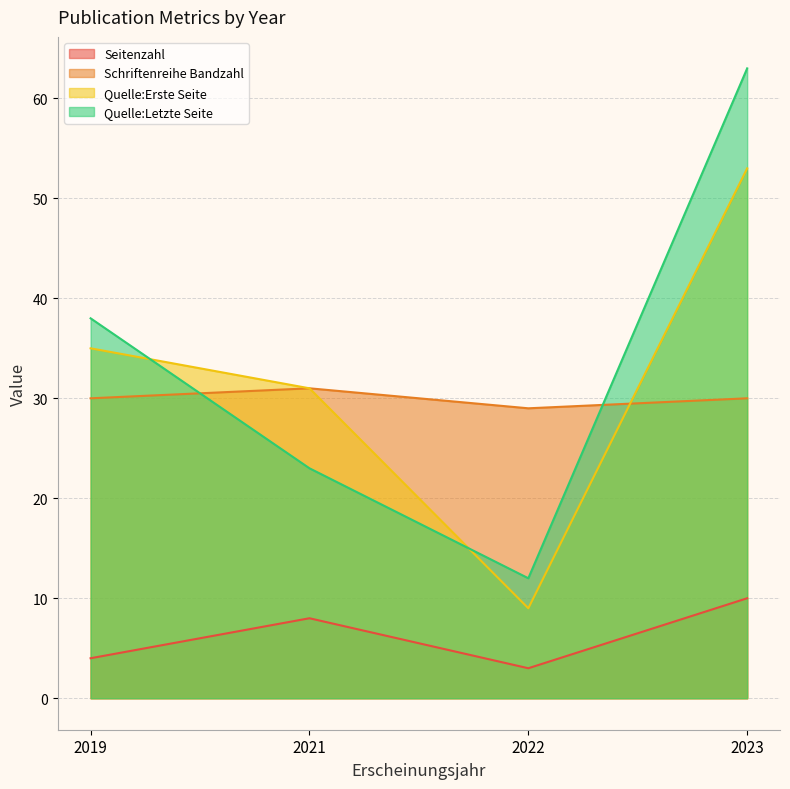

What is the spread (max minus min) of values at 2021?

23